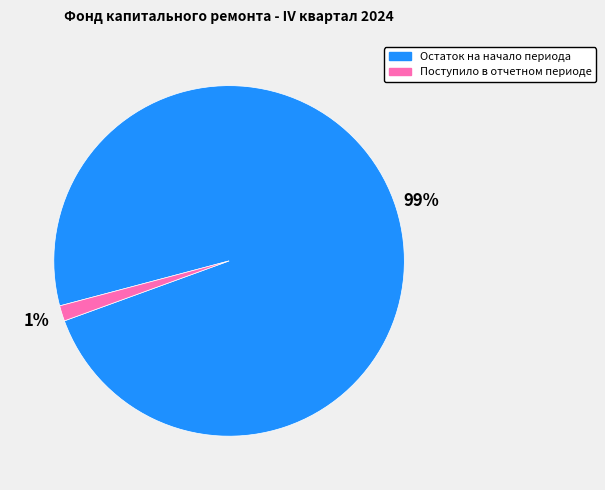

Count the number of slices in the pie.

2